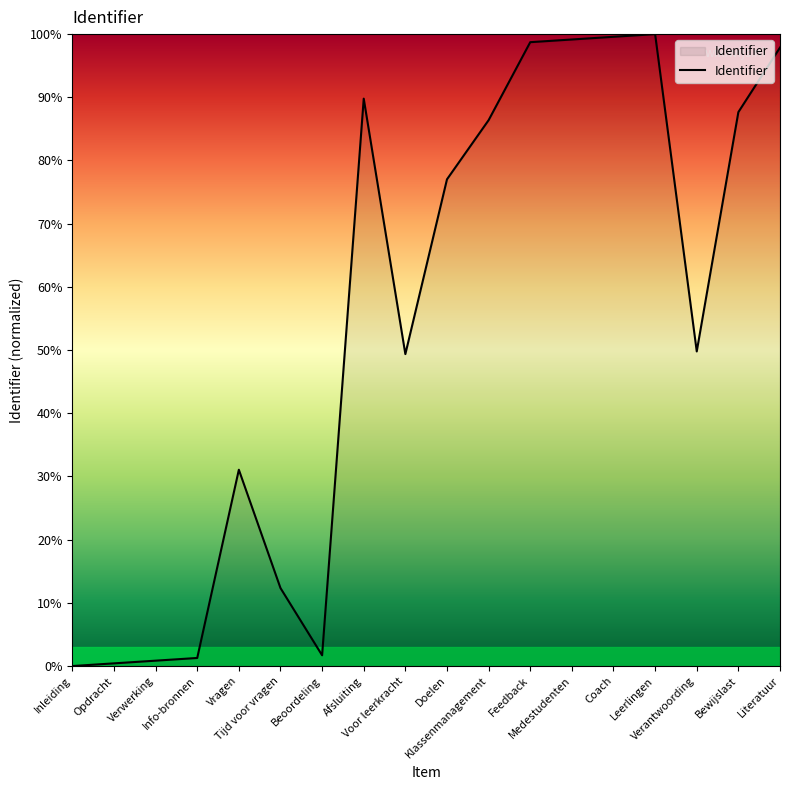

What is the difference between the maximum and minimum values?

100.0